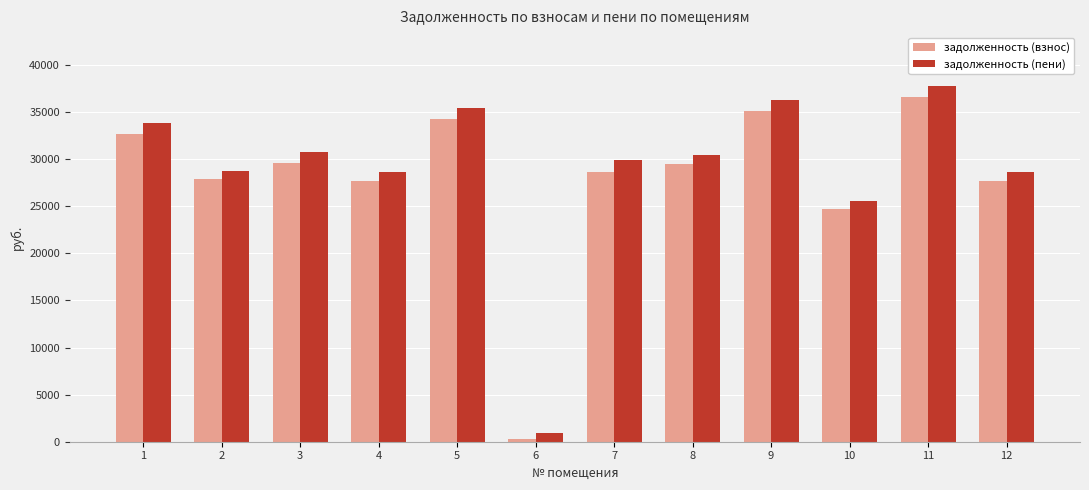

What is the minimum value for задолженность (пени)?

946.9